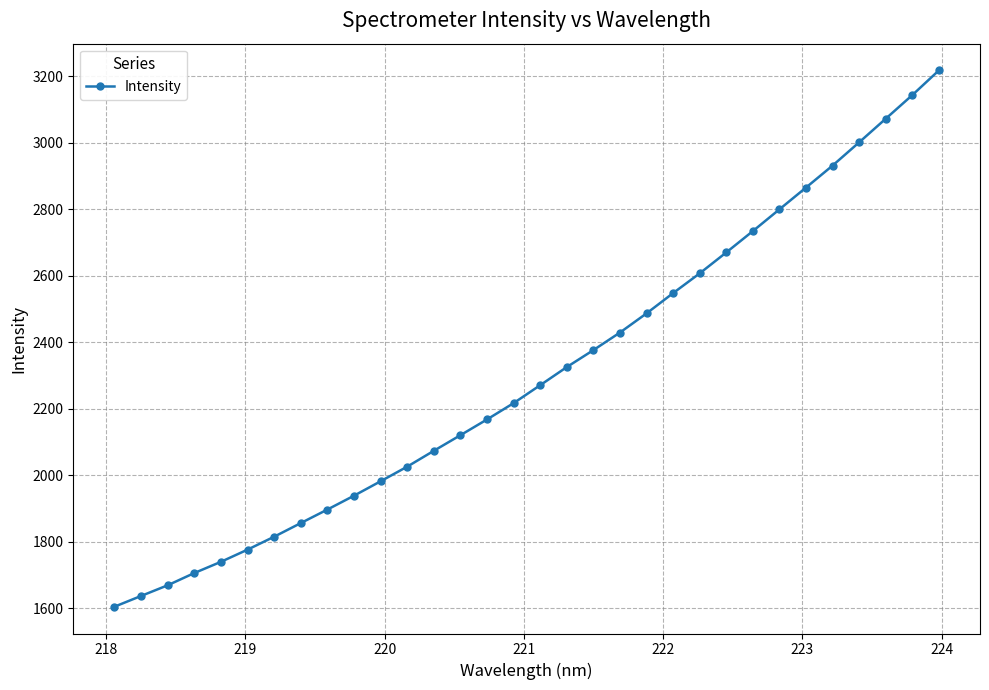

Reading left to right, what are all the values shown in this chart?

1604.1	1636.5	1668.6	1705.4	1739.1	1775.8	1814.6	1855.6	1896.3	1937.9	1981.3	2025.3	2072.9	2119.9	2167.2	2216.3	2270.2	2324.7	2375.7	2428.6	2486.2	2547.2	2606.6	2669.5	2733.6	2799.0	2864.5	2930.6	3000.5	3071.4	3142.5	3216.7